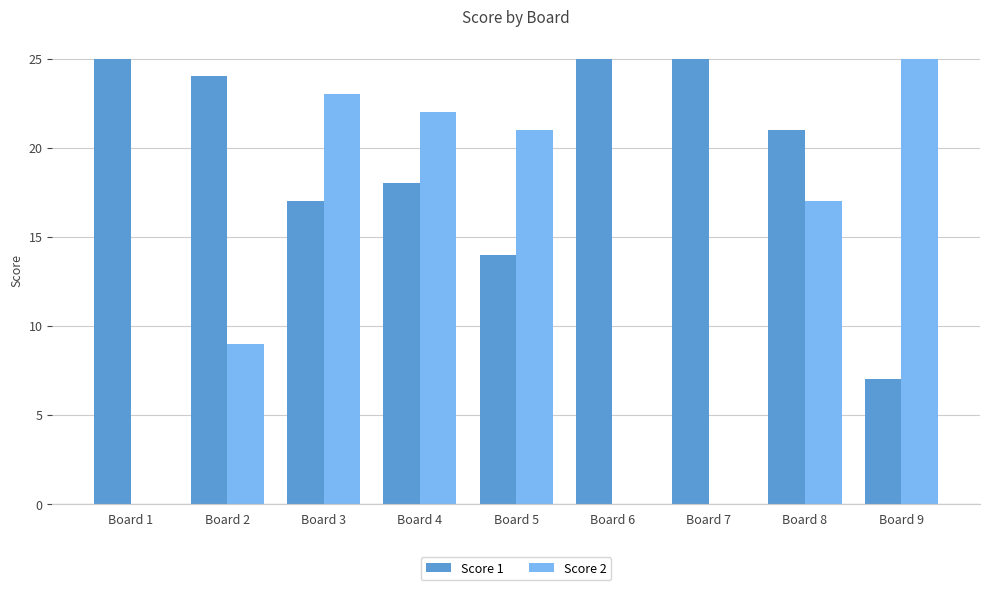

What is the total value across all series at Board 2?

33